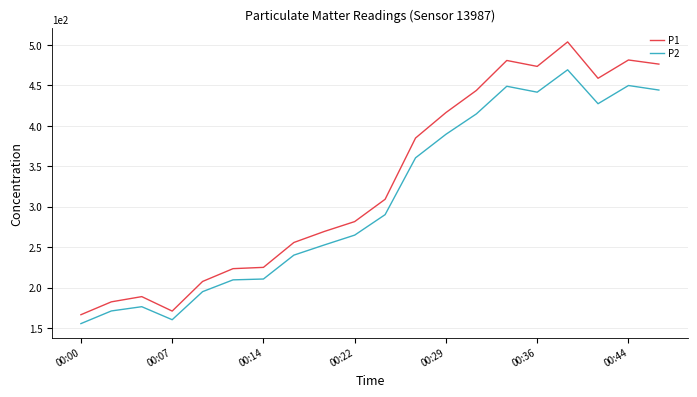

Which series has the largest total across all categories?

P1